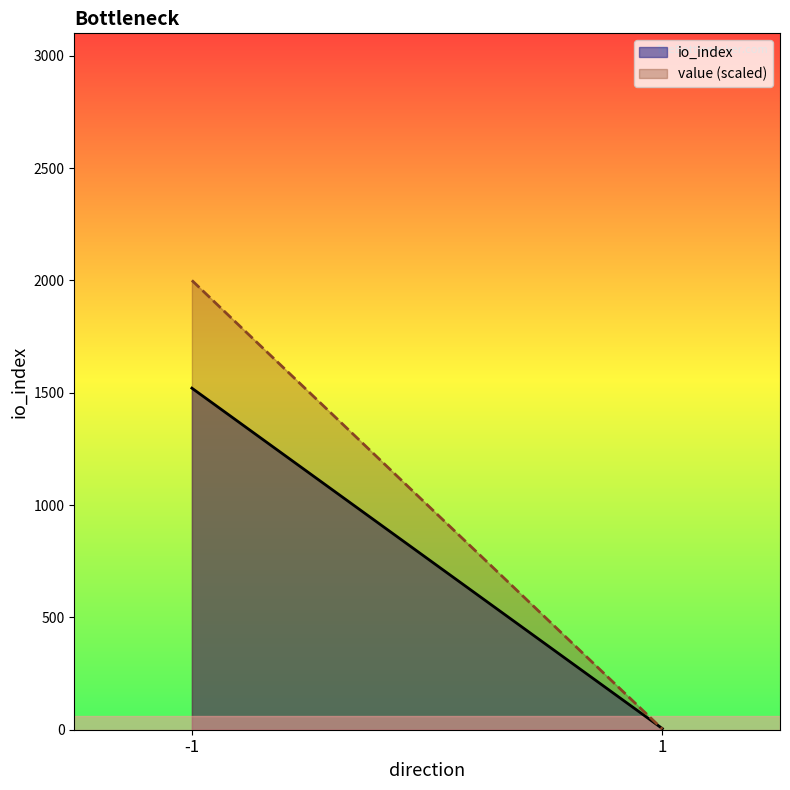

True or false: io_index has more than 2 points higher than both neighbors.

False